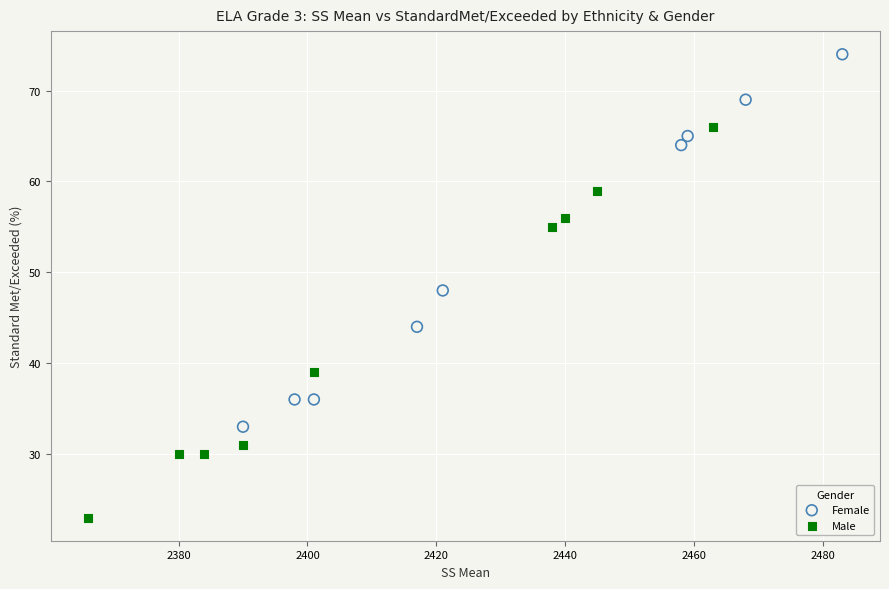

Which series has the largest Y range (max minus min)?

Male